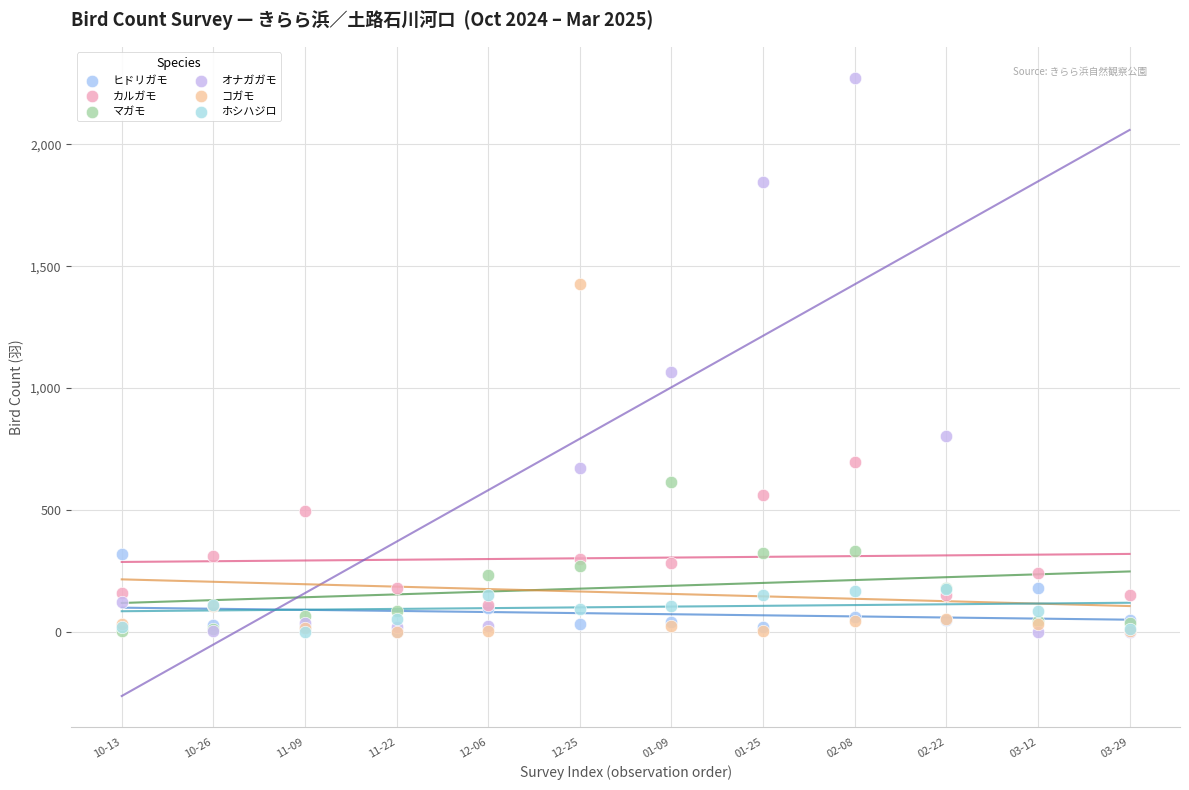

In the オナガガモ series, what Y value is closest to 1136?

1068